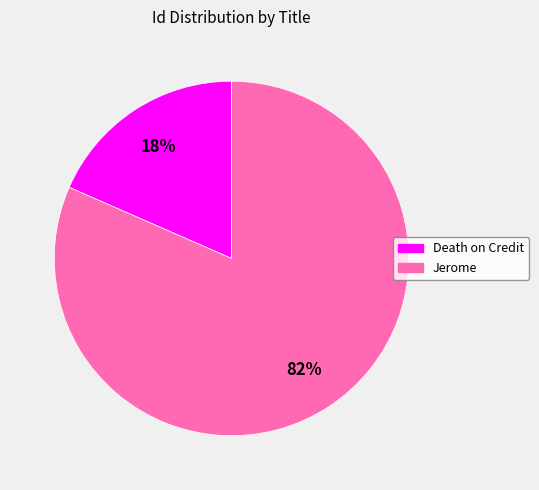

What percentage is the Jerome slice, to the nearest percent?

82%